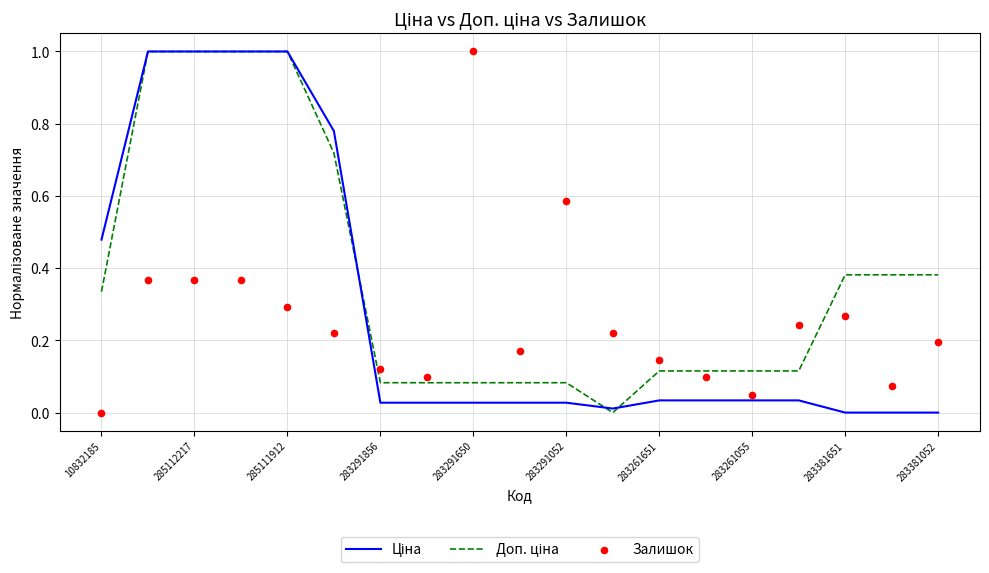

At how many categories does at least one series exceed 0?

19